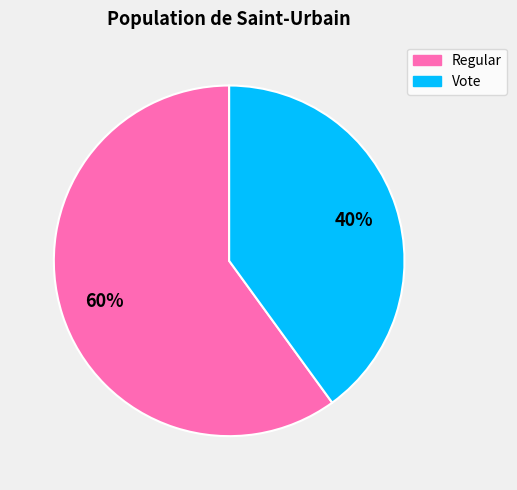

What is the ratio of the value at Vote to the value at Regular?

0.7